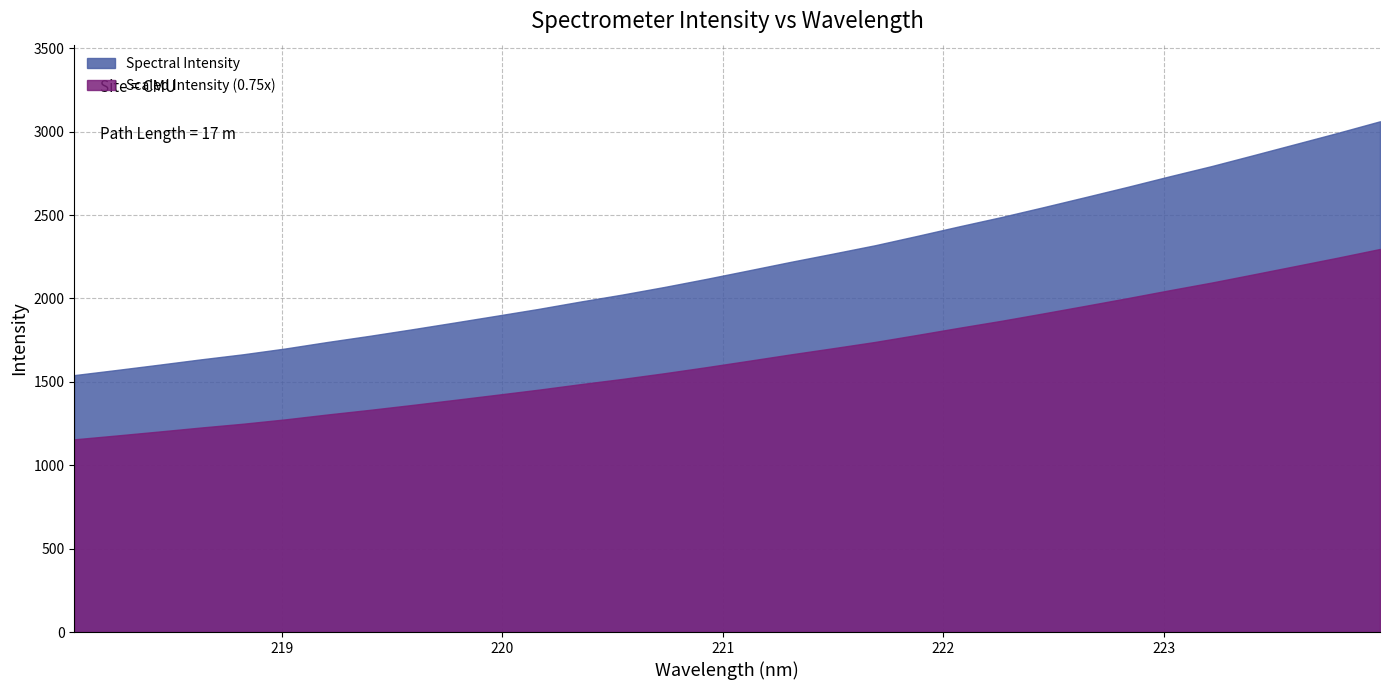

What is the label of the 27th point from the left?

223.0264